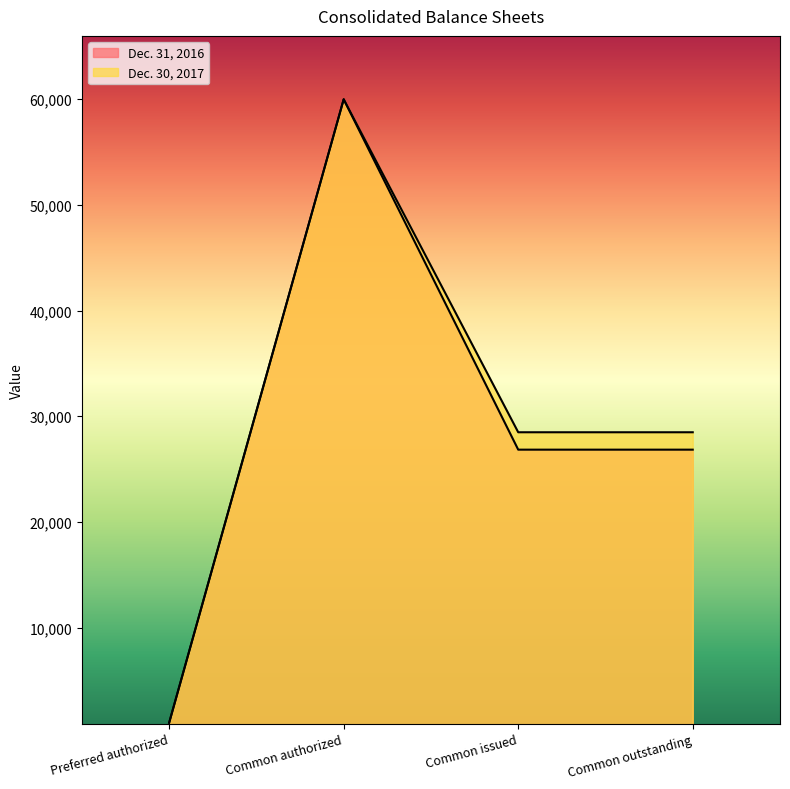

The value of Dec. 31, 2016 at Common outstanding is 17991. True or false?

False